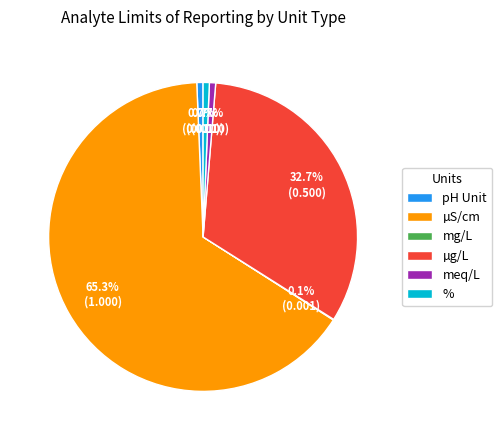

What percentage is the µg/L slice, to the nearest percent?

33%